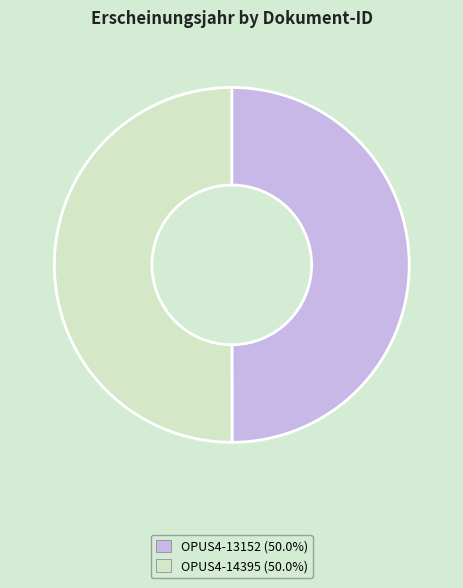

Approximately how many times larger is the value at OPUS4-13152 compared to OPUS4-14395?

1.0